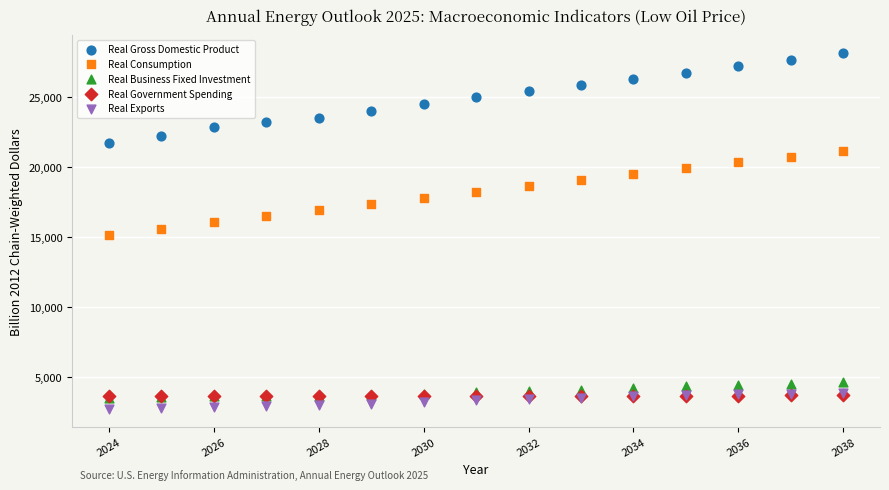

What are all the series names shown in the legend?

Real Gross Domestic Product, Real Consumption, Real Business Fixed Investment, Real Government Spending, Real Exports